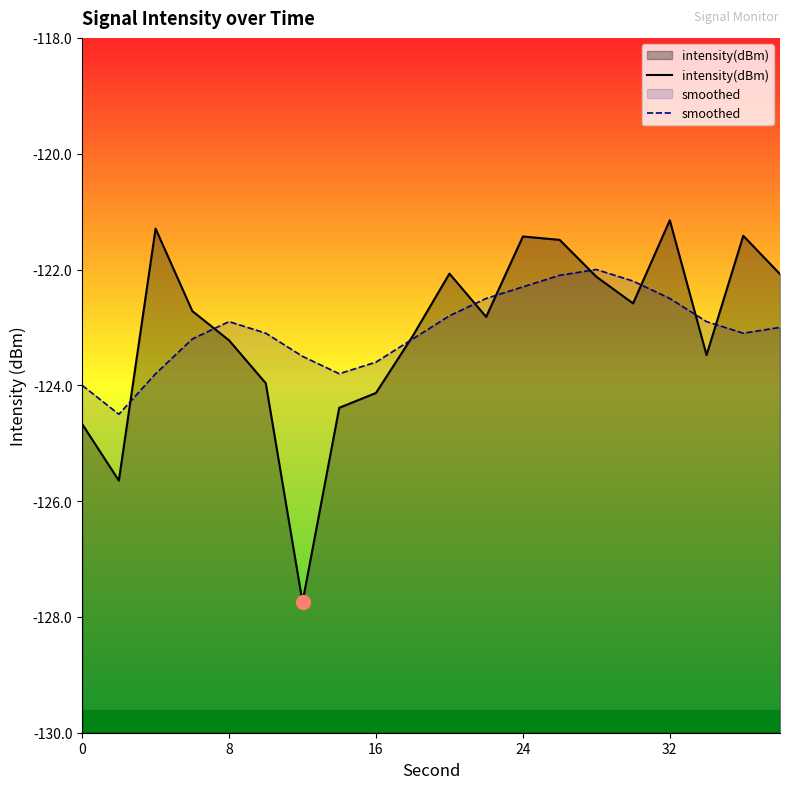

Is it true that smoothed equals -122.3 at 24?

True